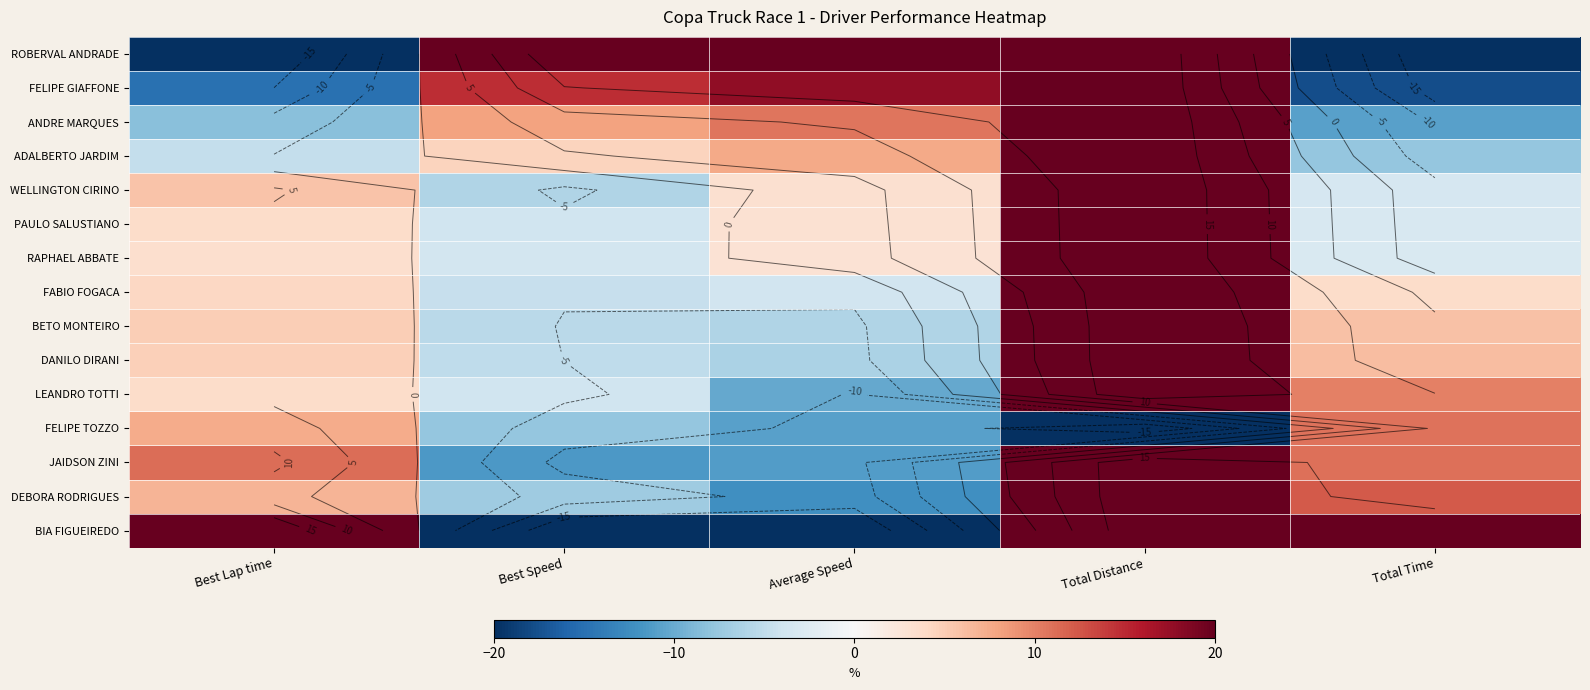

Rank the categories by FELIPE TOZZO value from highest to lowest.

Total Time, Best Lap time, Best Speed, Average Speed, Total Distance